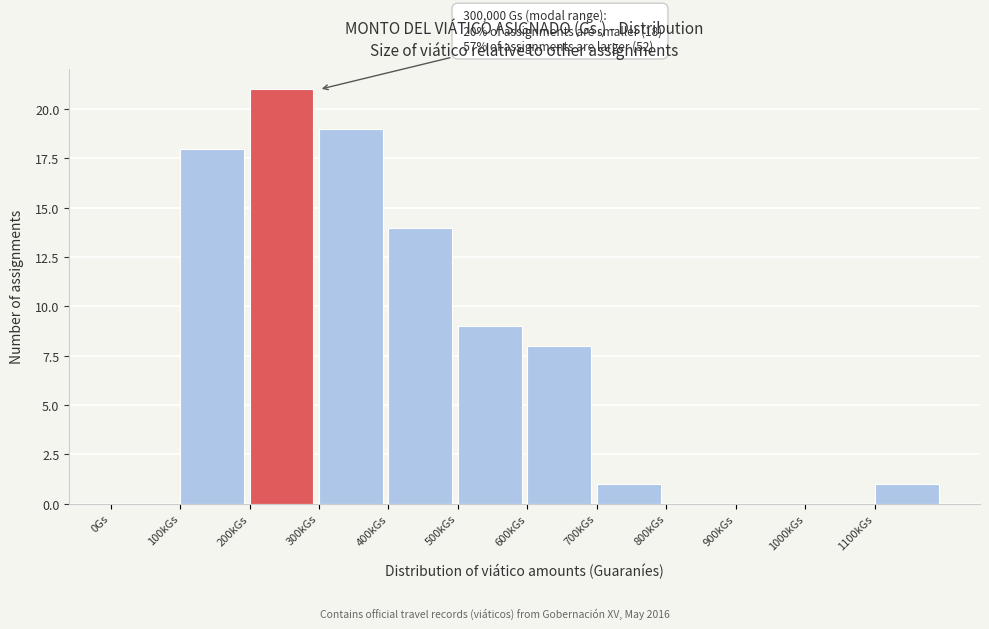

True or false: the data shows 0 at 900kGs.

True